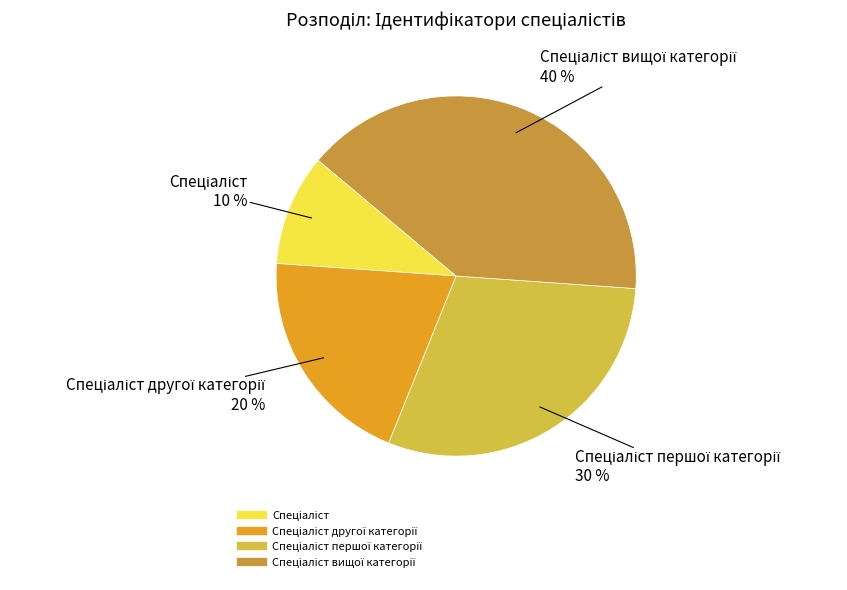

Does any single category account for the majority?

No